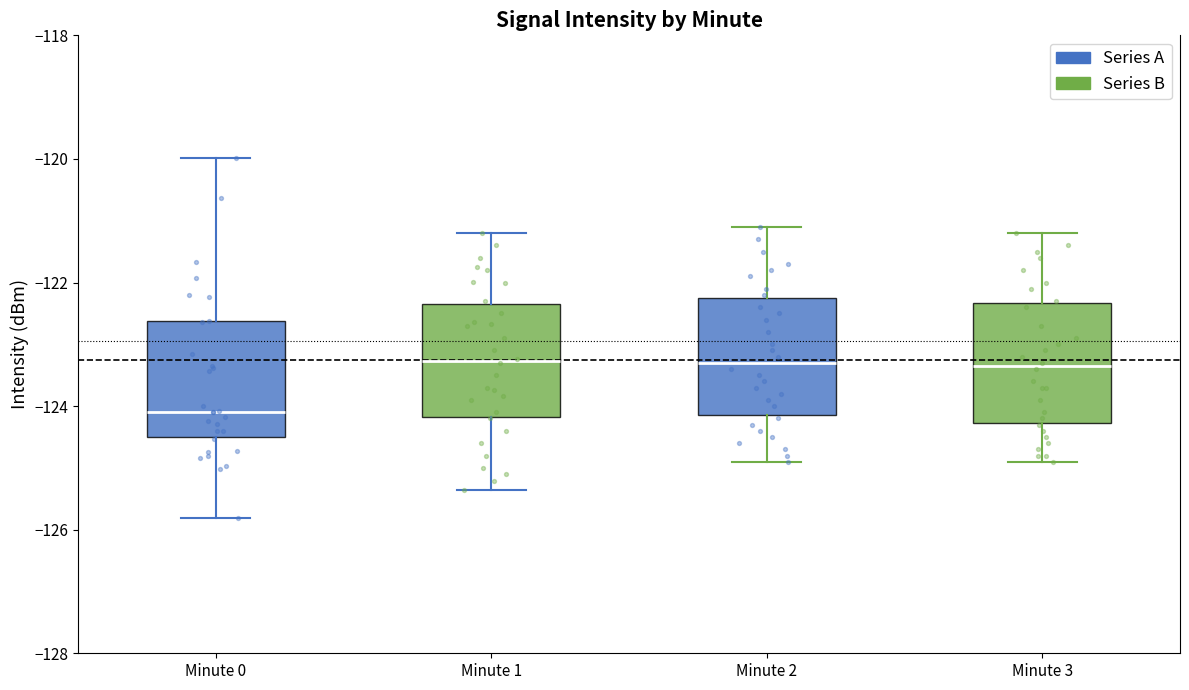

Reading left to right, read every box against the y-axis: the position of its median line, the range the box covers, and the ends of its whiskers. The values are not printed on the chart, so give them approximately, as read against the axis.

Minute 0: median -124.0, box -124.4 to -122.6, whiskers -125.8 to -120.0
Minute 1: median -123.2, box -124.2 to -122.4, whiskers -125.4 to -121.2
Minute 2: median -123.2, box -124.2 to -122.2, whiskers -124.8 to -121.0
Minute 3: median -123.4, box -124.2 to -122.4, whiskers -124.8 to -121.2